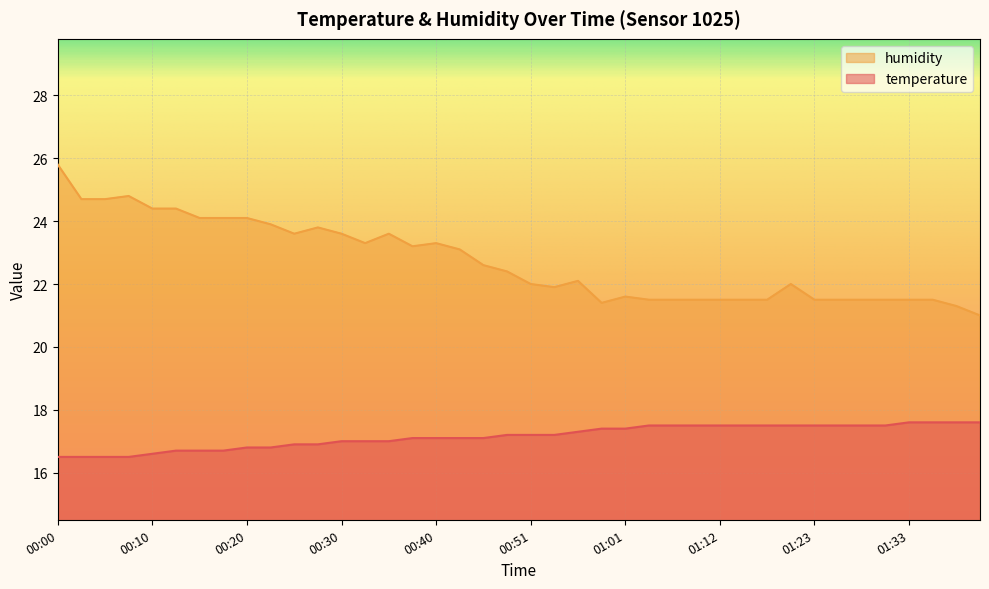

Which series has the widest spread of values?

humidity